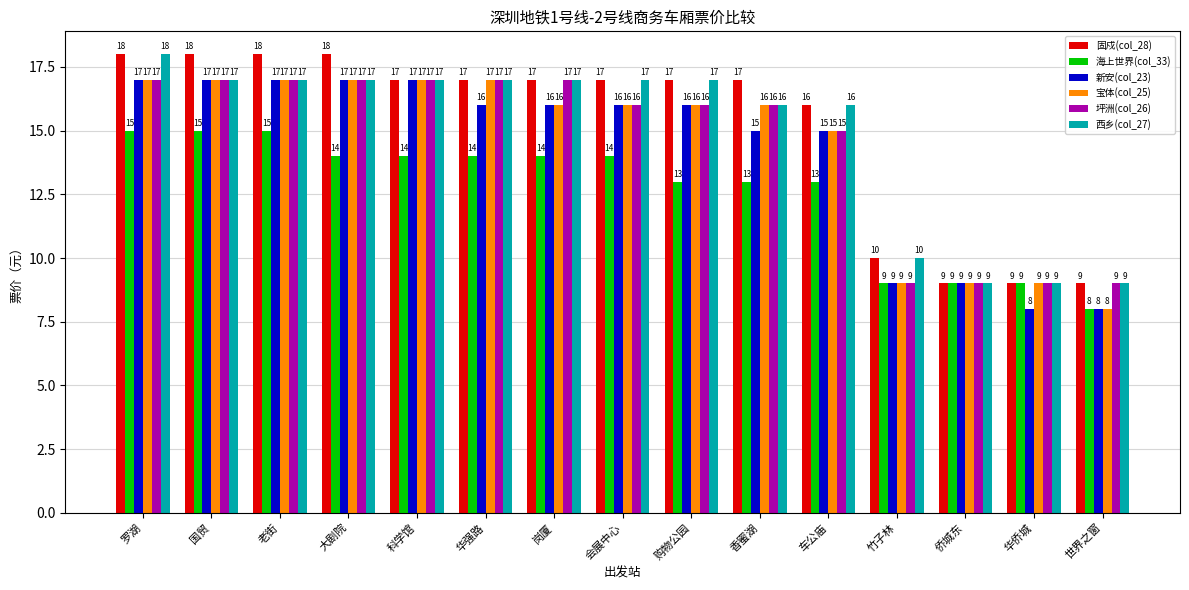

What is the label of the 10th bar from the right?

华强路